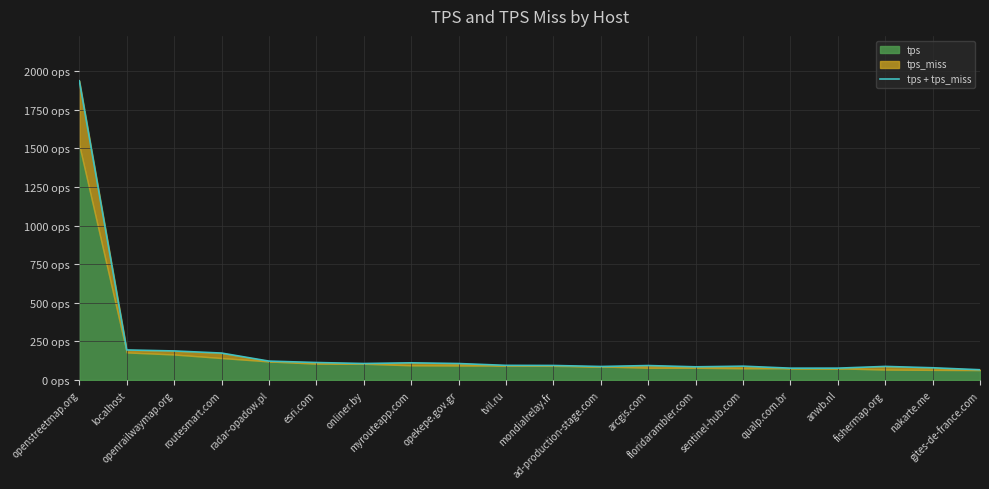

At which category does the data reach its first local peak?

myrouteapp.com